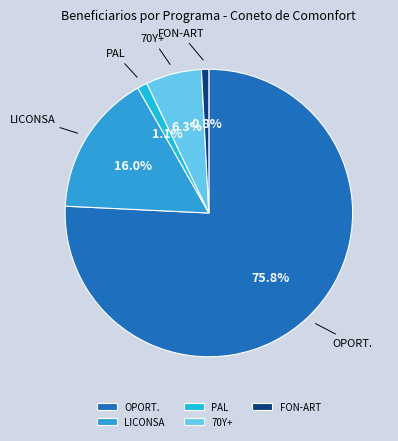

What is the largest slice in the pie chart?

OPORT.